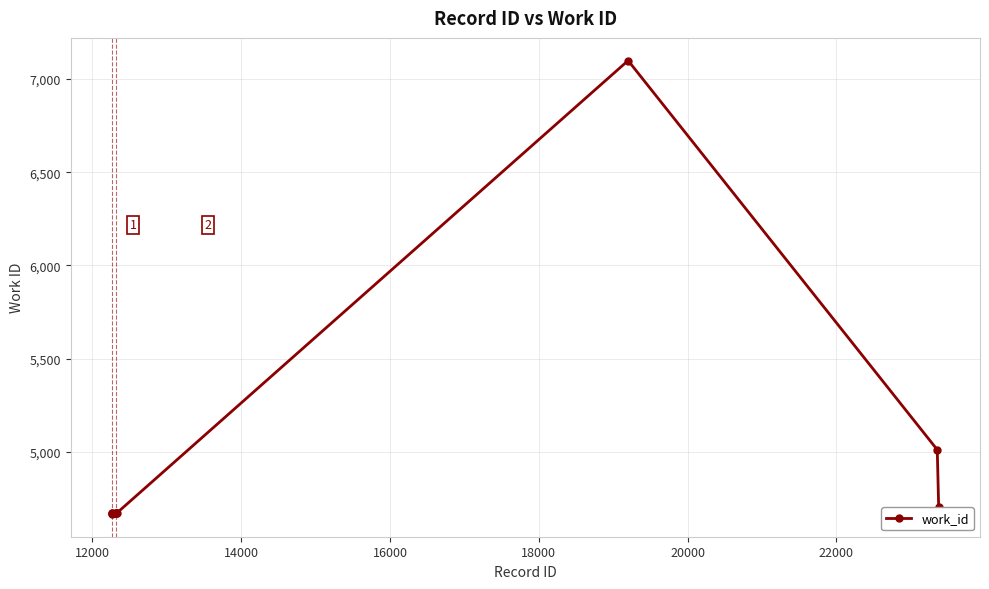

What is the difference between the maximum and minimum values?

2433